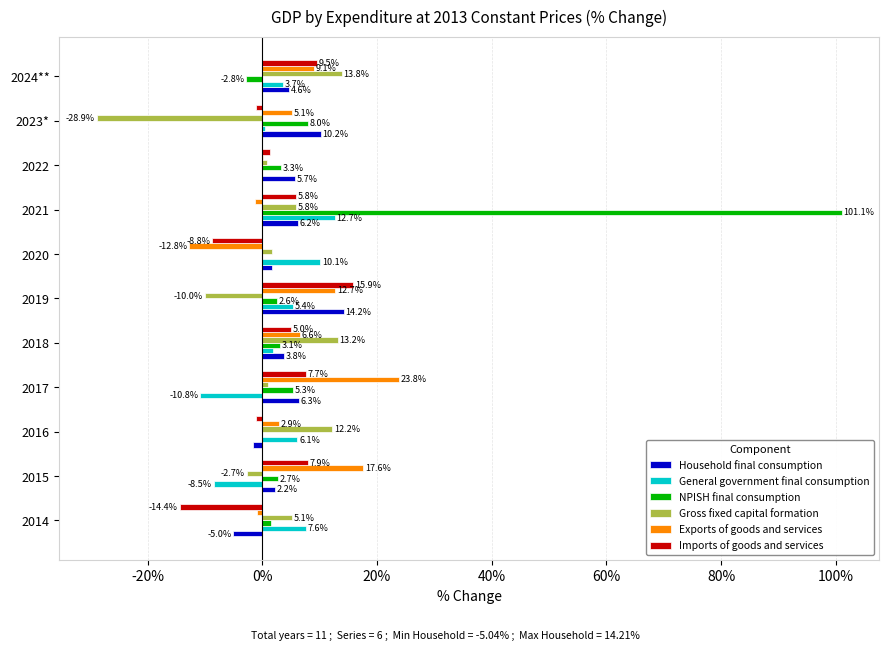

Between 2021 and 2022, which series saw the biggest shift?

NPISH final consumption